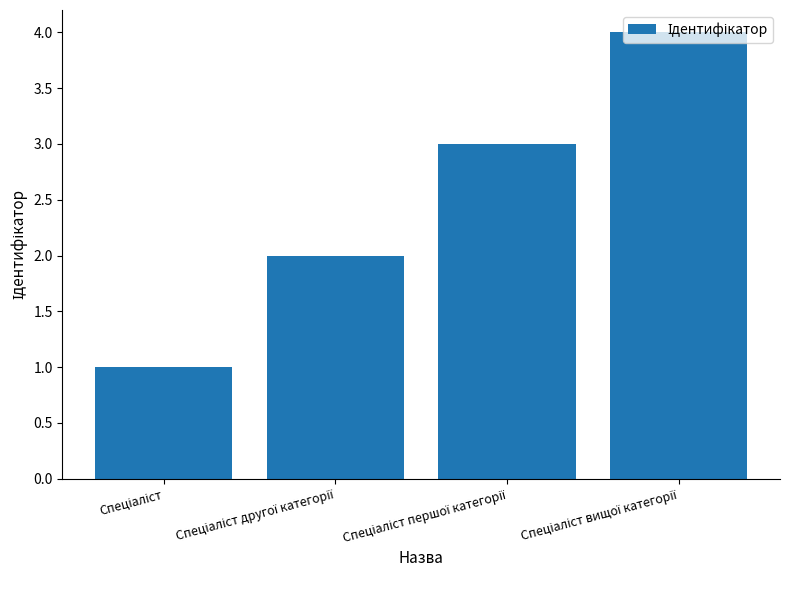

Reading right to left, list all the values displayed in this chart.

4	3	2	1